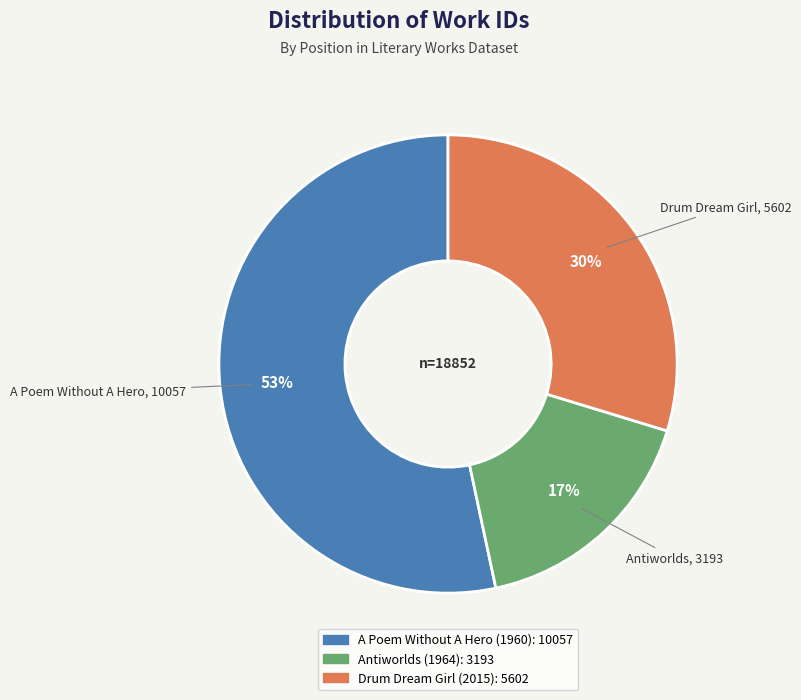

Is the sum of Drum Dream Girl (2015) and Antiworlds (1964) greater than half?

No